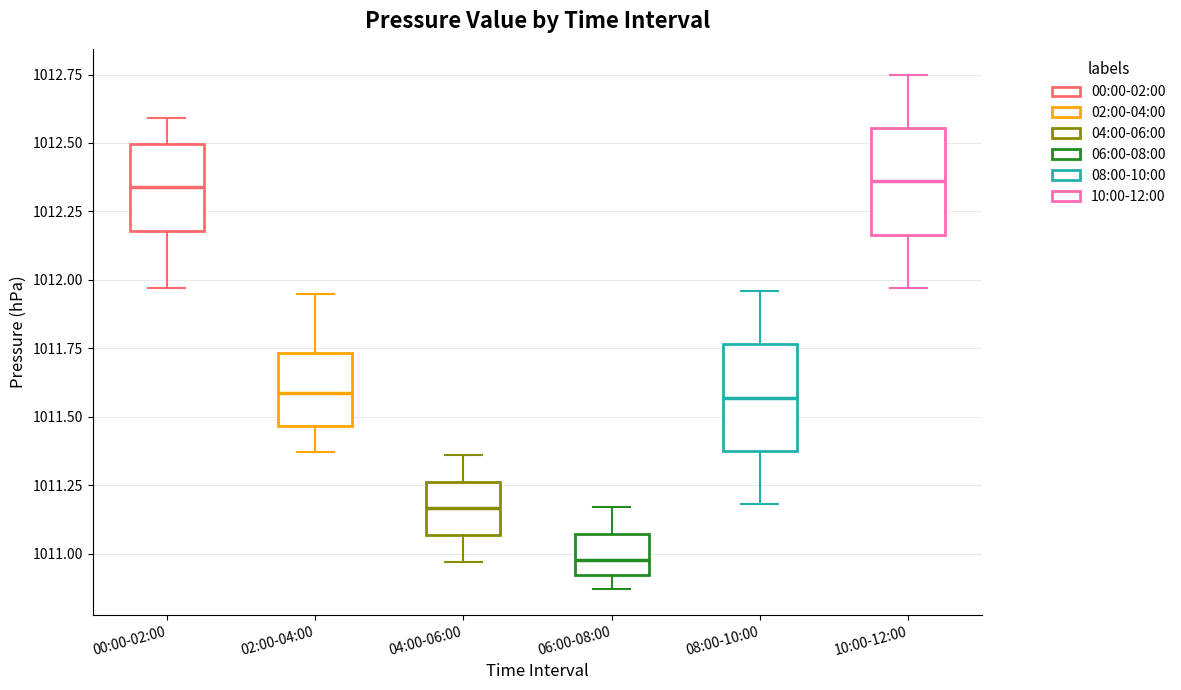

Reading left to right, transcribe this box plot: for each box, give where its median line is, the range the box spans, and where its two whiskers end, as read against the y-axis. The values are not printed on the chart, so give them approximately, as read against the axis.

00:00-02:00: median 1012.35, box 1012.20 to 1012.50, whiskers 1011.95 to 1012.60
02:00-04:00: median 1011.60, box 1011.45 to 1011.75, whiskers 1011.35 to 1011.95
04:00-06:00: median 1011.15, box 1011.05 to 1011.25, whiskers 1010.95 to 1011.35
06:00-08:00: median 1011.00, box 1010.90 to 1011.05, whiskers 1010.85 to 1011.15
08:00-10:00: median 1011.55, box 1011.40 to 1011.75, whiskers 1011.20 to 1011.95
10:00-12:00: median 1012.35, box 1012.15 to 1012.55, whiskers 1011.95 to 1012.75